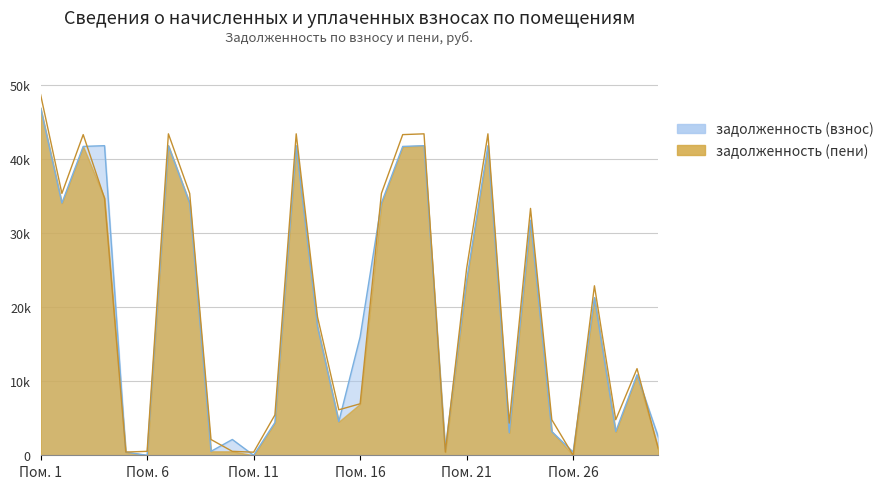

How many interior local peaks does the задолженность (пени) series have?

8